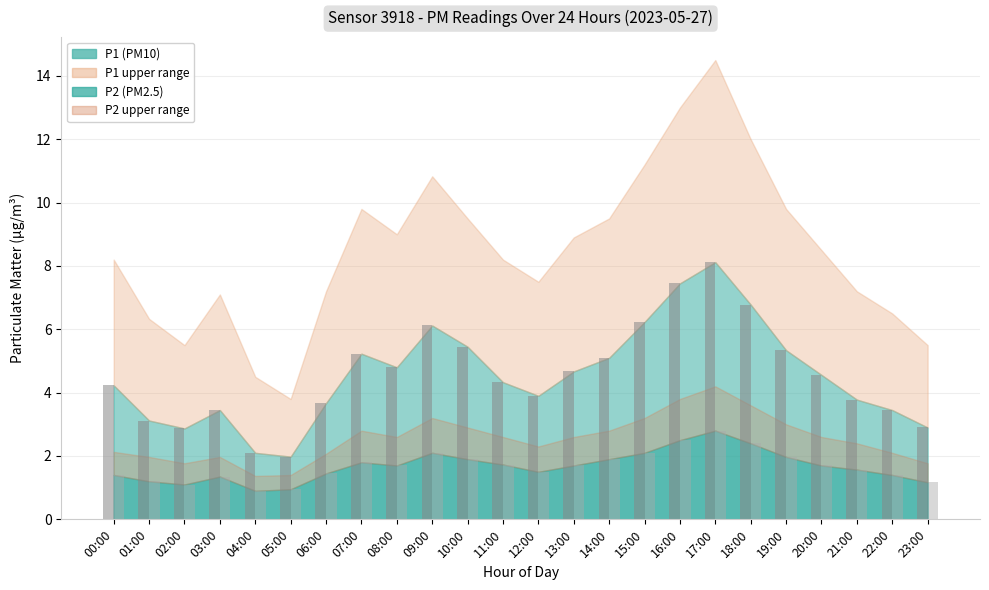

What is the difference between the highest and lowest values at 03:00?

2.1